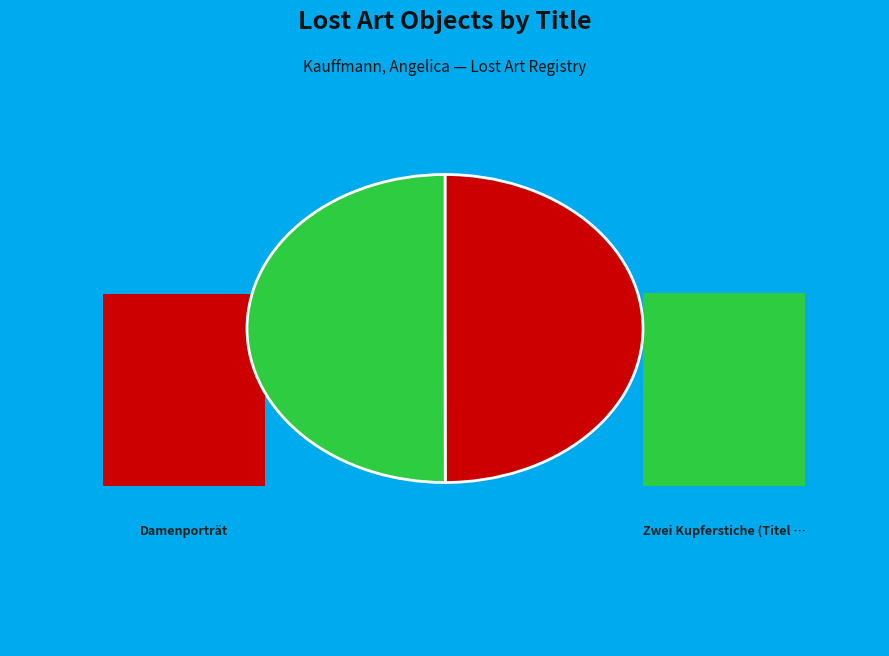

Which has a higher value, Zwei Kupferstiche (Titel unbekannt) or Damenporträt?

Zwei Kupferstiche (Titel unbekannt)